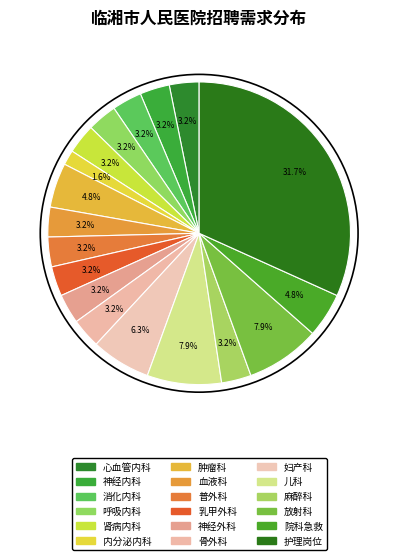

How many segments does this pie chart have?

18